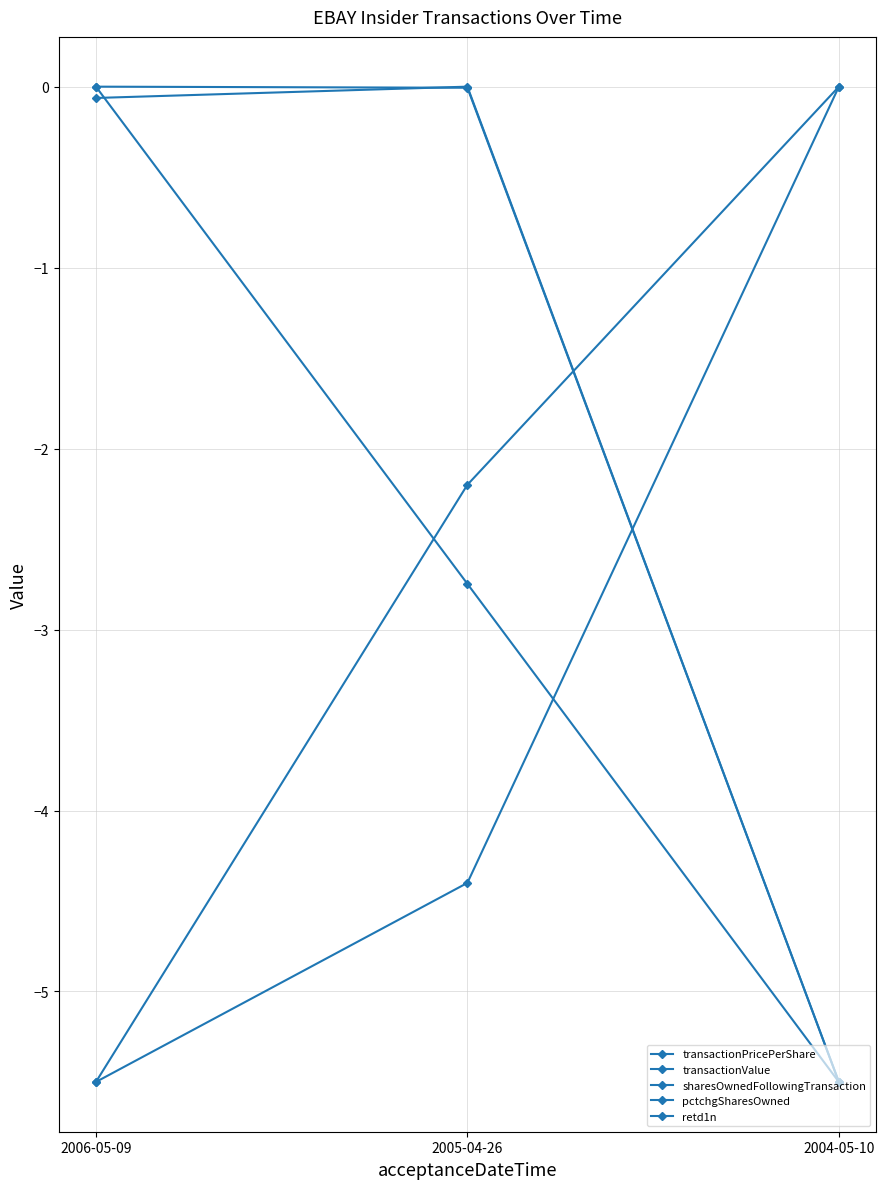

Is it true that transactionPricePerShare equals -1.9 at 2005-04-26?

False